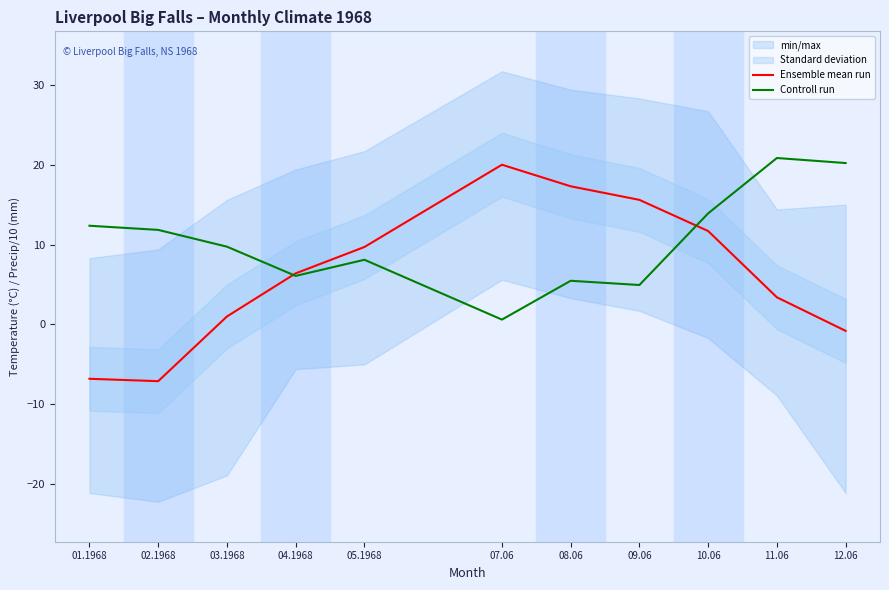

What is the spread (max minus min) of values at 09.06?

10.7